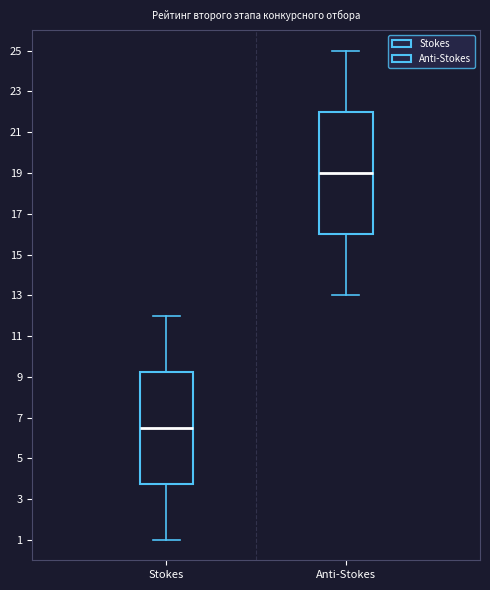

Where is the lower edge of the box for Anti-Stokes on the y-axis? The values are not printed on the chart, so give them approximately, as read against the axis.

16.0